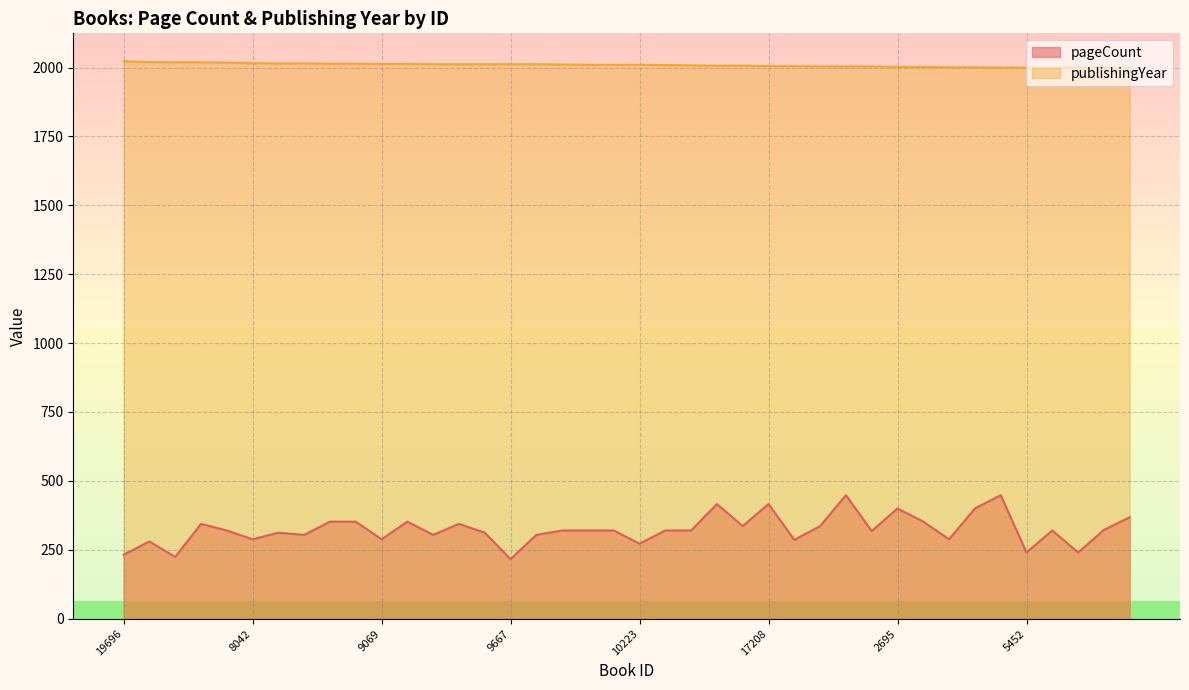

The publishingYear series shows 2007 at 9790. True or false?

True